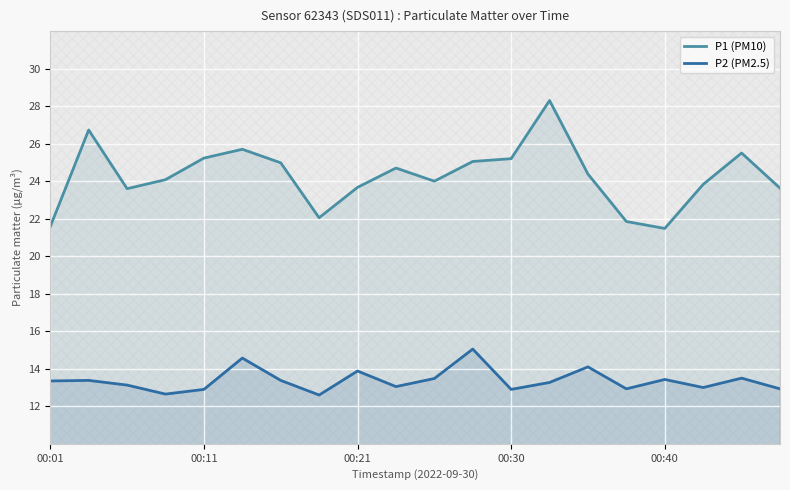

What is the total value across all series at 7?

34.6